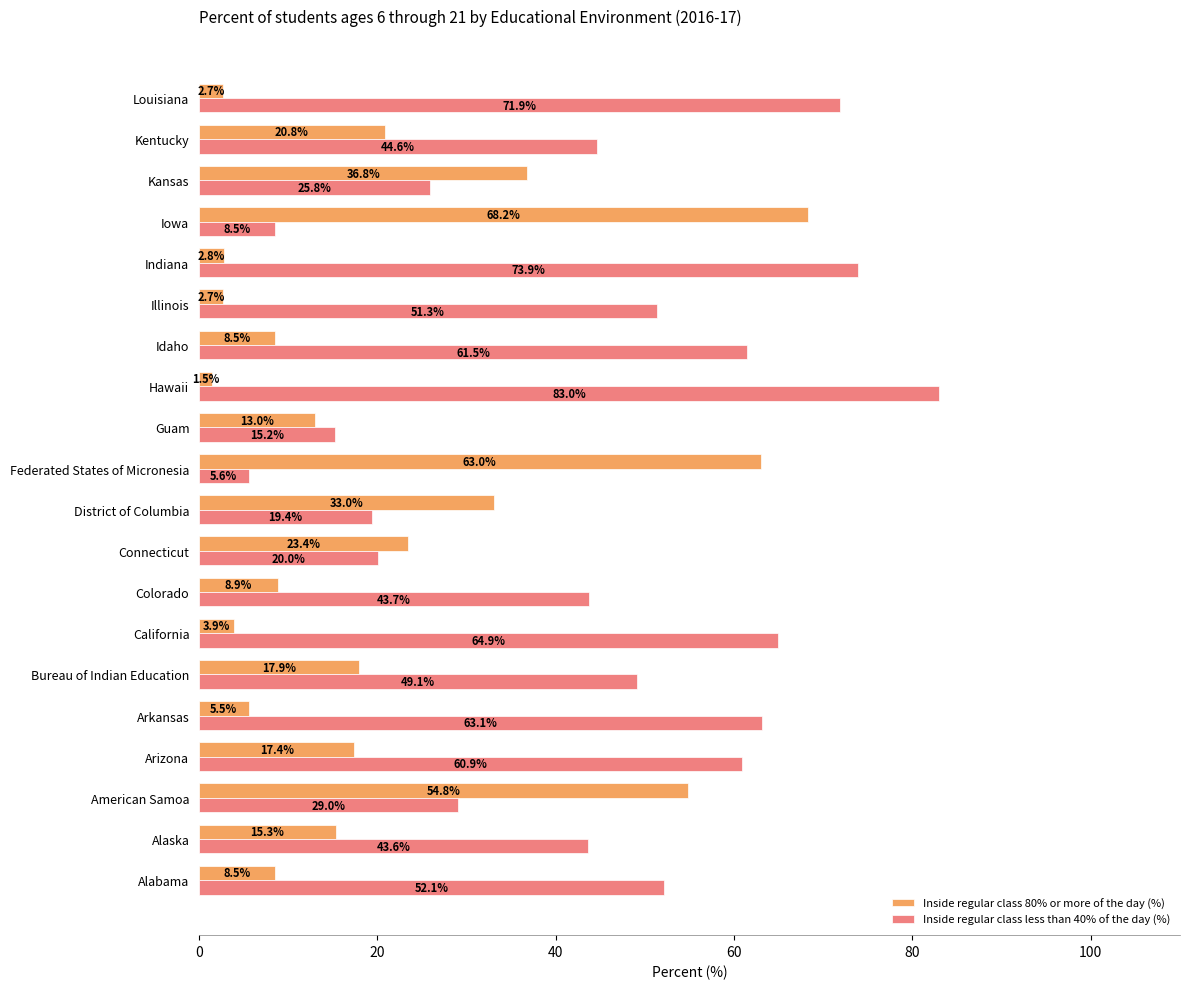

Which series has the largest range (max minus min)?

Inside regular class less than 40% of the day (%)